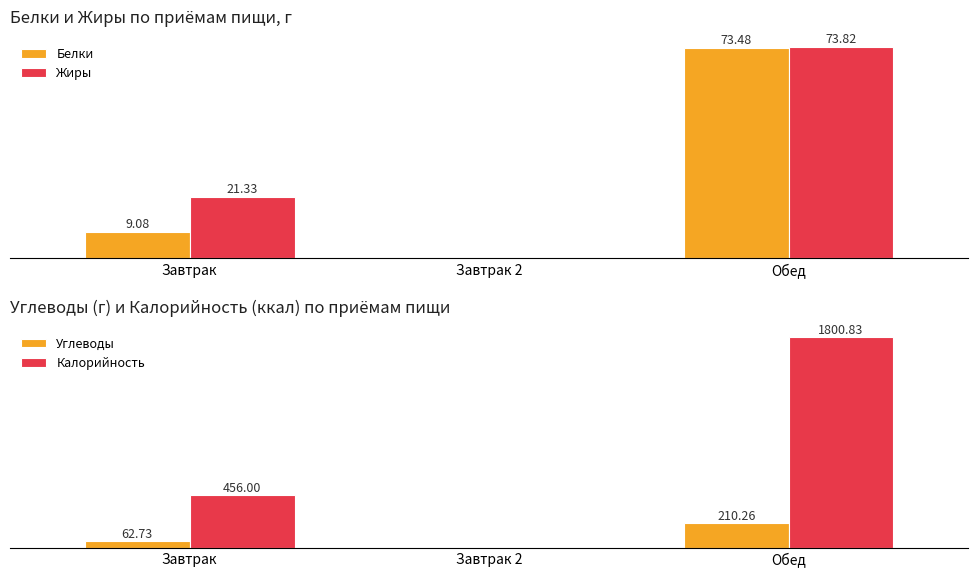

Reading left to right, extract all data points from this chart.

Белки: 9.1	0.0	73.5
Жиры: 21.3	0.0	73.8
Углеводы: 62.7	0.0	210.3
Калорийность: 456.0	0.0	1800.8